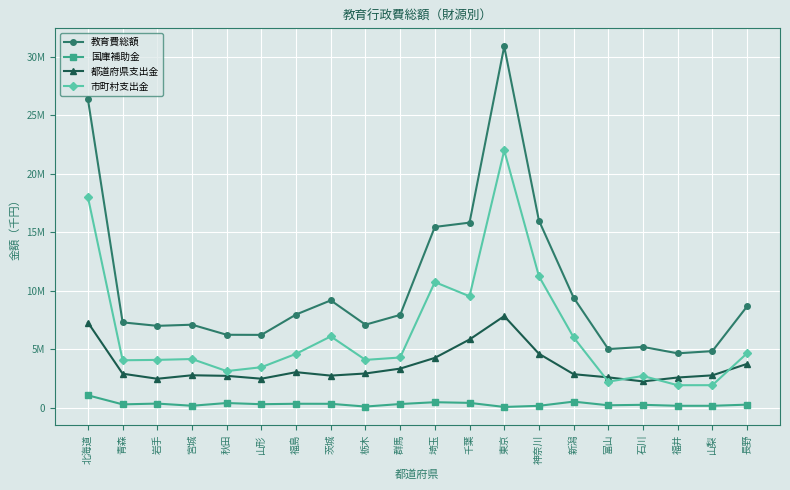

What are all the series names shown in the legend?

教育費総額, 国庫補助金, 都道府県支出金, 市町村支出金